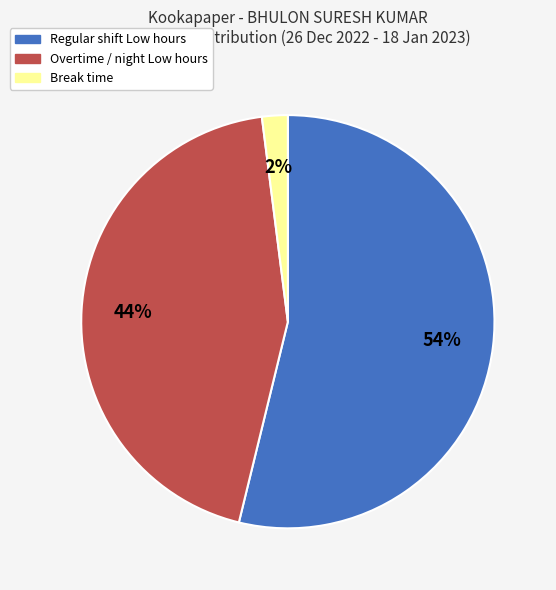

How many slices are in this pie chart?

3